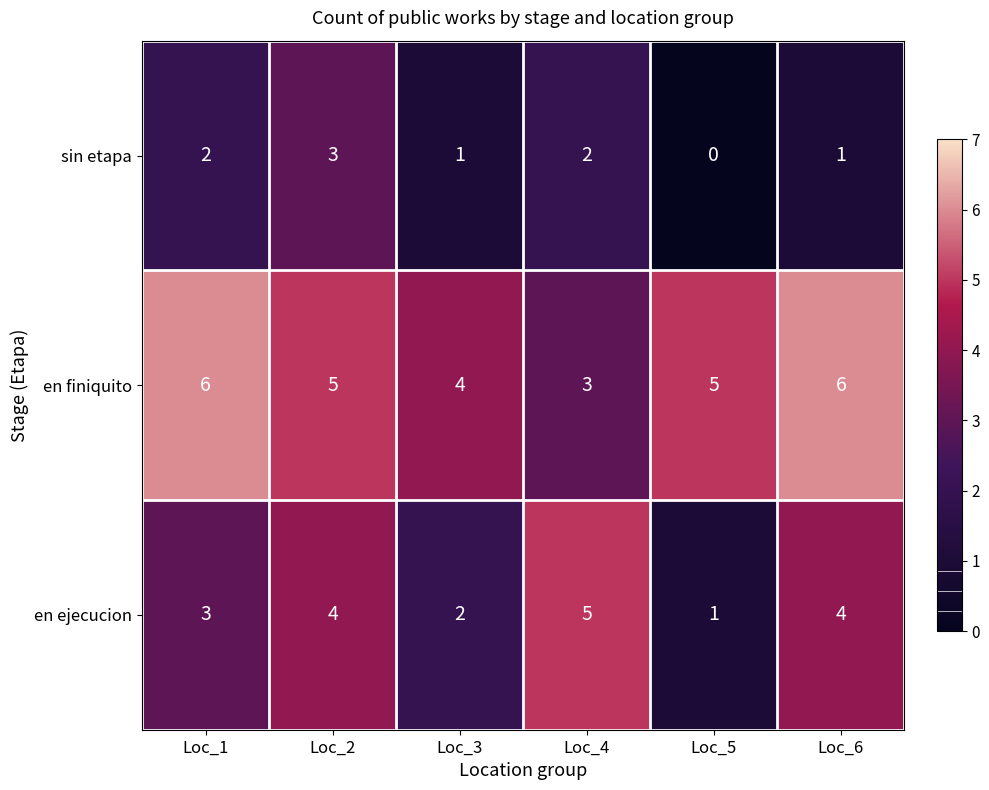

How many series are shown in this chart?

3